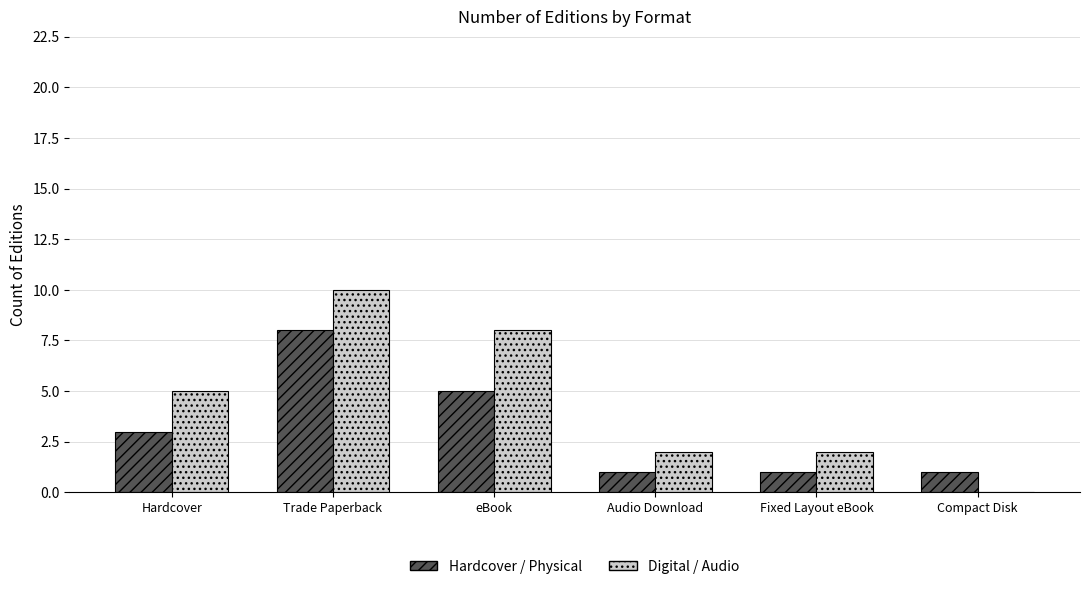

What is the total value across all series at eBook?

13